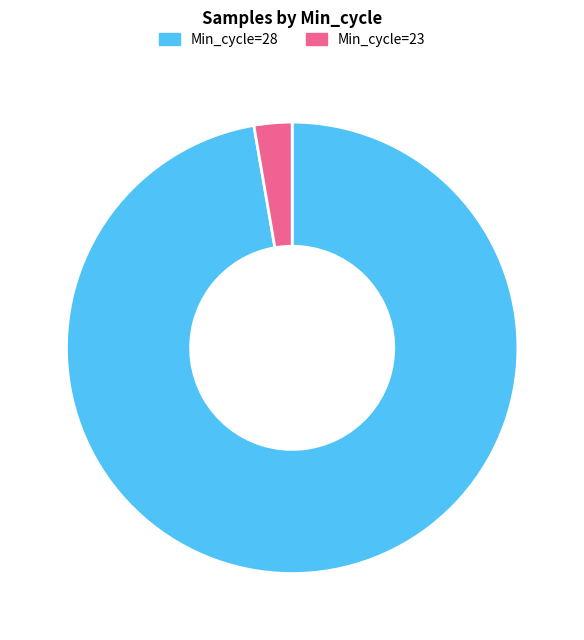

What is the smallest slice in the pie chart?

Min_cycle=23